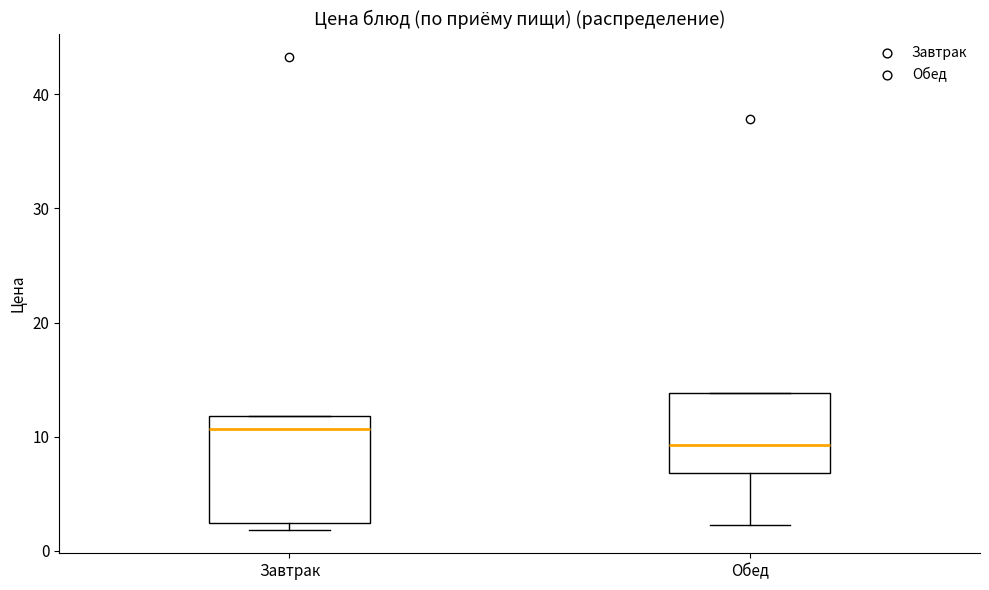

Which box has the lowest median line?

Обед